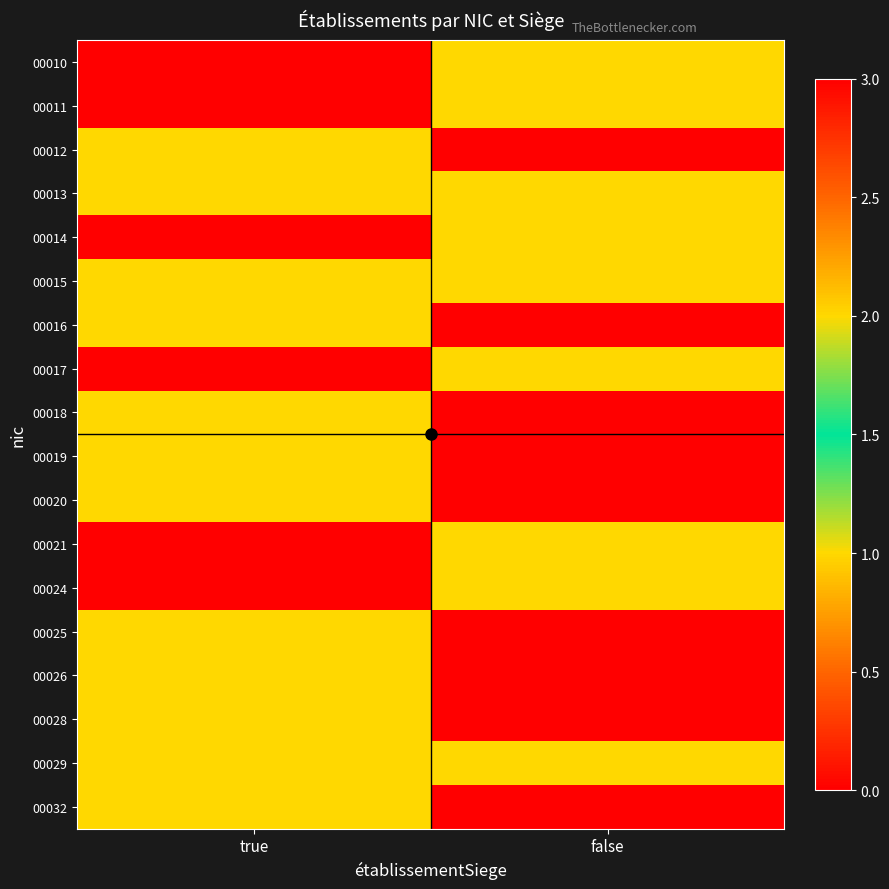

Rank the series at false from lowest to highest value.

00012, 00018, 00019, 00020, 00025, 00026, 00028, 00032, 00011, 00014, 00015, 00017, 00024, 00029, 00010, 00013, 00021, 00016